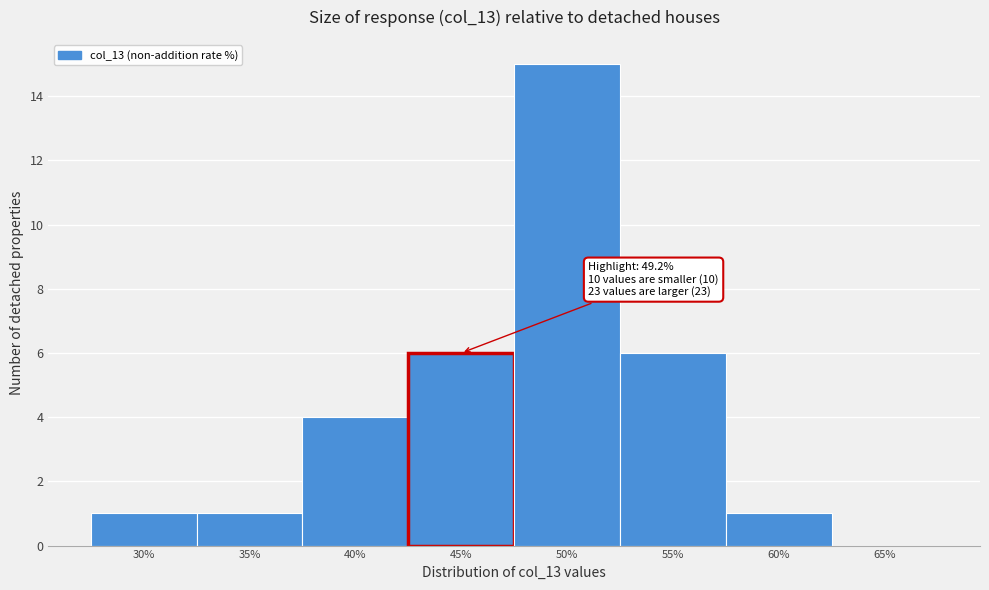

Reading left to right, list all the values displayed in this chart.

30%=1	35%=1	40%=4	45%=6	50%=15	55%=6	60%=1	65%=0